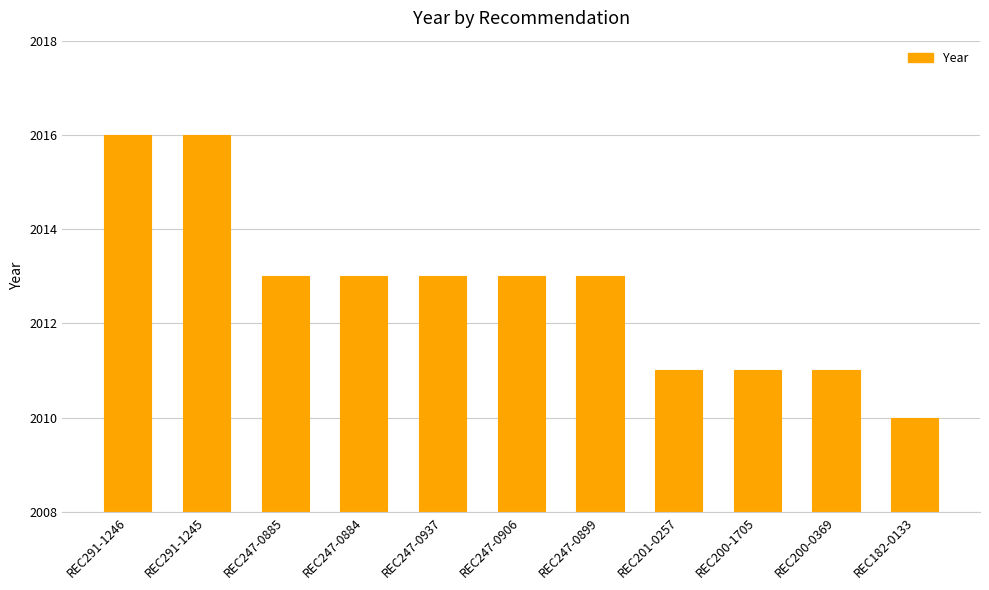

What is the difference between the maximum and minimum values?

6